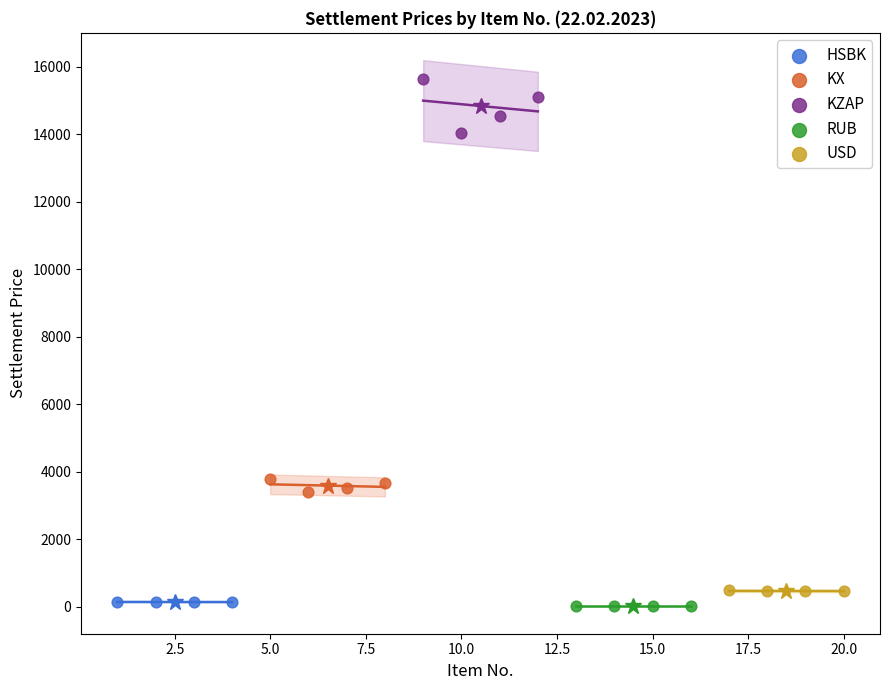

Which series reaches the maximum Y coordinate?

KZAP